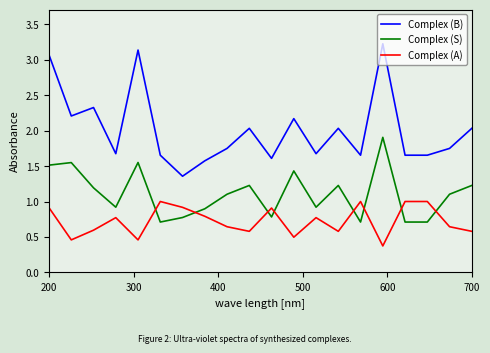

True or false: Complex (S) and Complex (B) cross at least once.

False